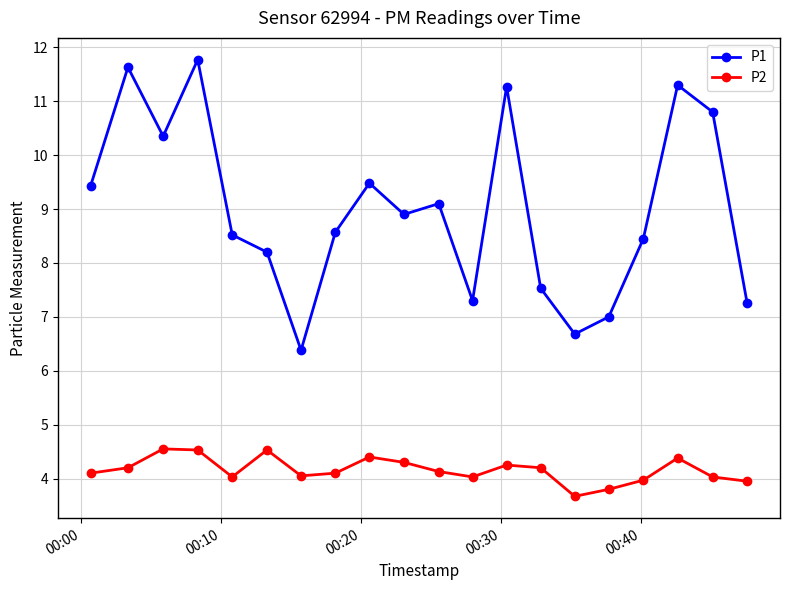

How many interior local valleys does the P1 series have?

5